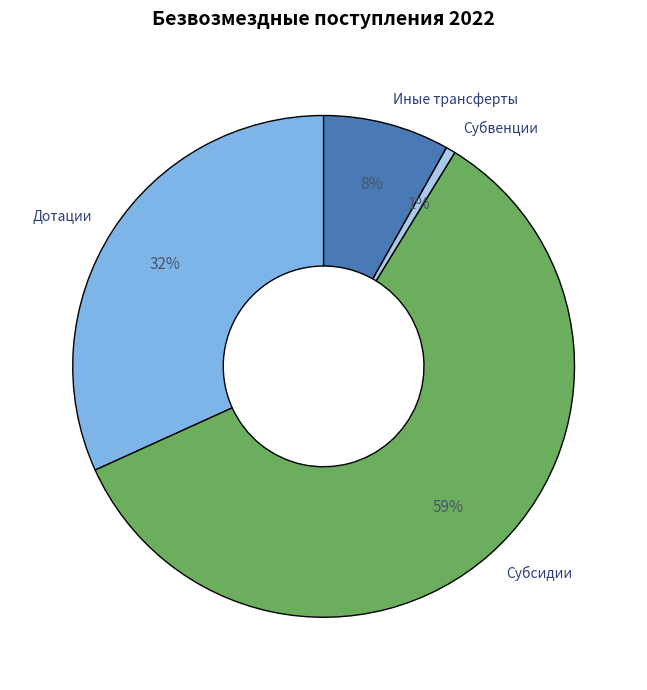

Rank the categories by value from highest to lowest.

Субсидии, Дотации, Иные трансферты, Субвенции